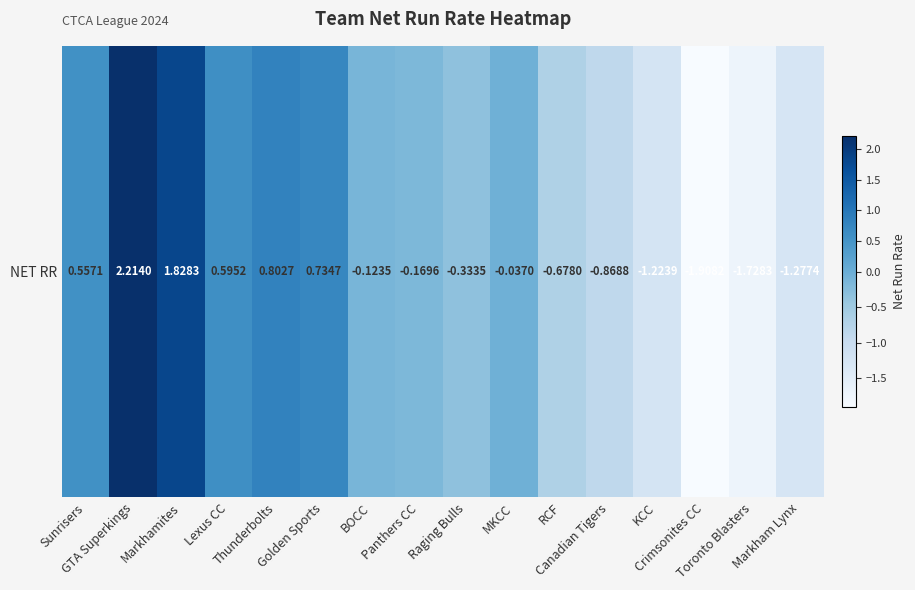

Rank the categories by value from lowest to highest.

Crimsonites CC, Toronto Blasters, Markham Lynx, KCC, Canadian Tigers, RCF, Raging Bulls, Panthers CC, BOCC, MKCC, Sunrisers, Lexus CC, Golden Sports, Thunderbolts, Markhamites, GTA Superkings